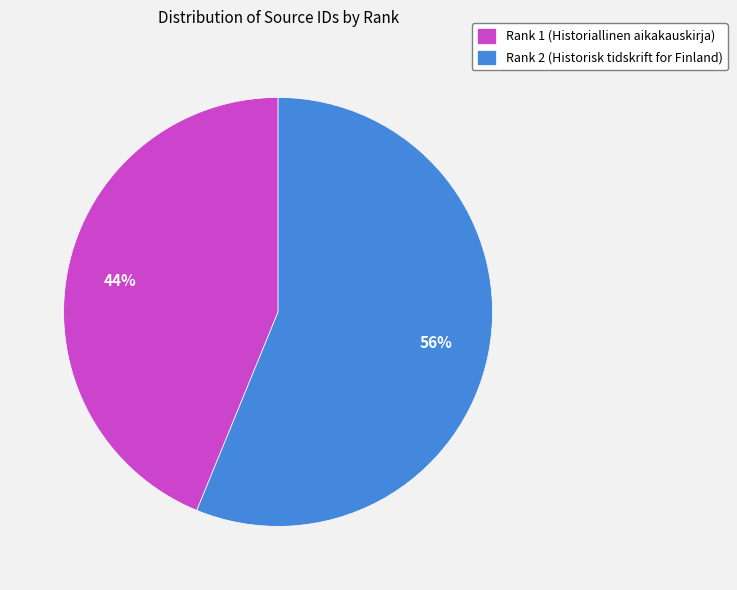

Count the number of slices in the pie.

2